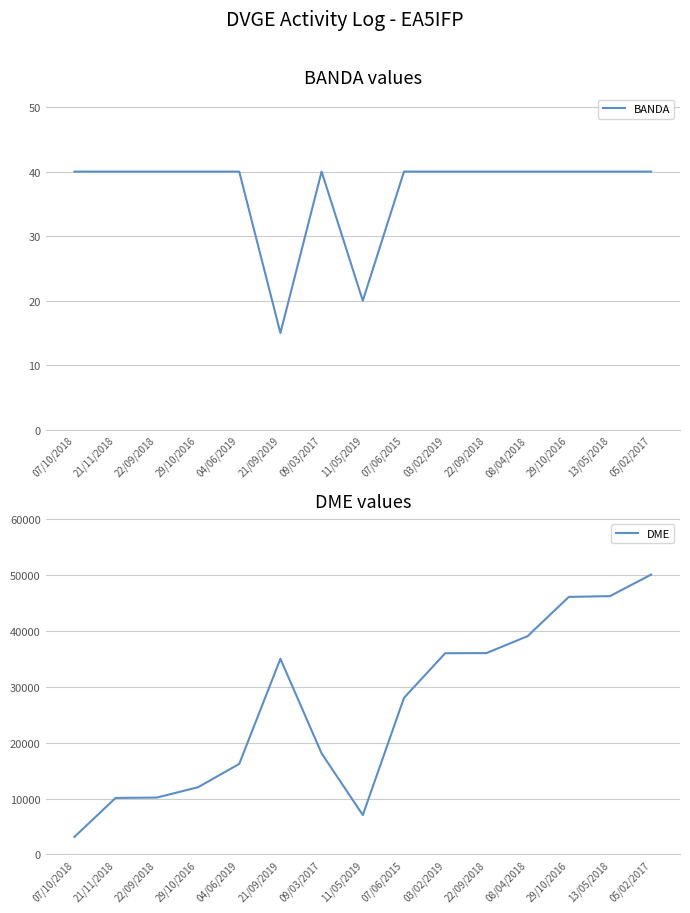

Which category has the lowest value in the DME series?

07/10/2018